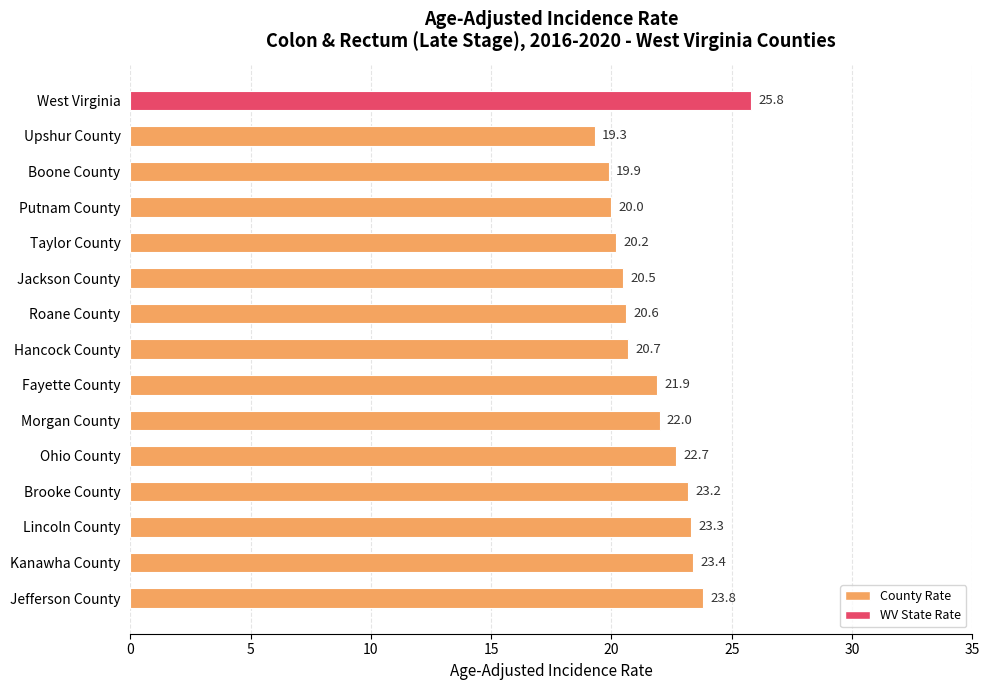

How many data points are less than 21?

7